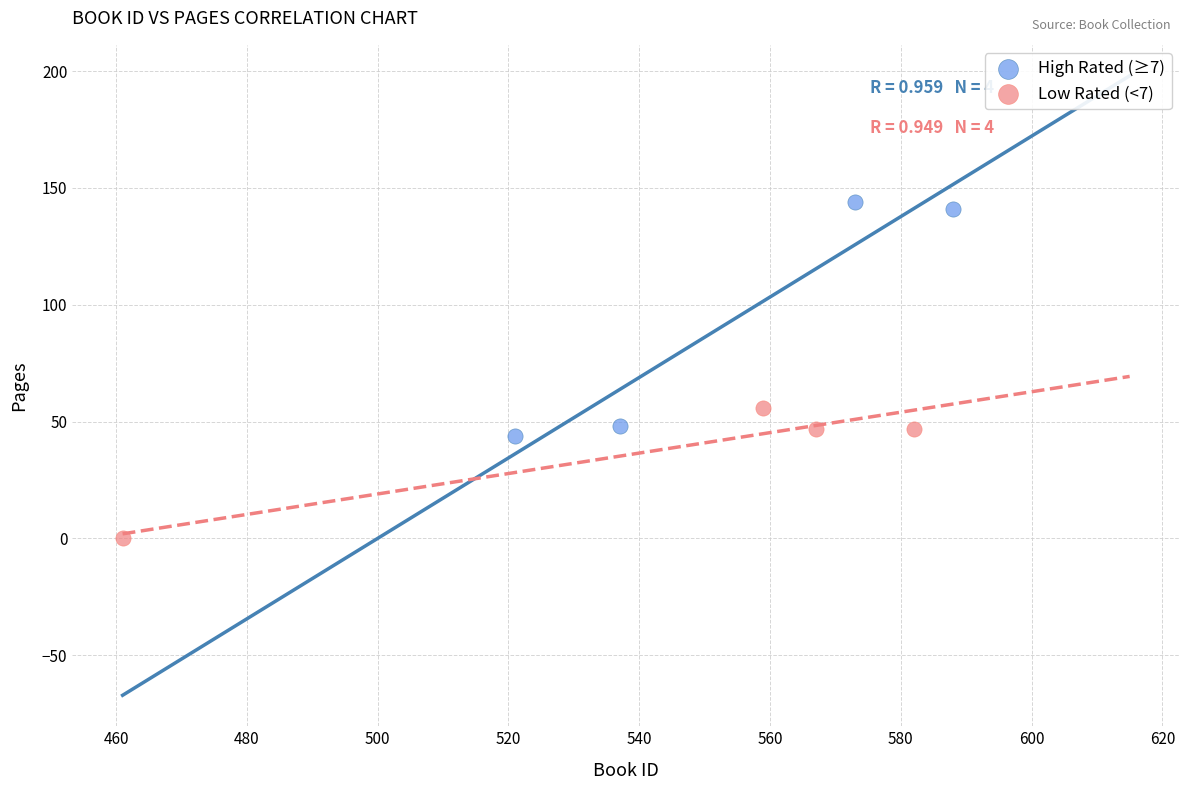

Which series contains the highest Y value?

High Rated (≥7)